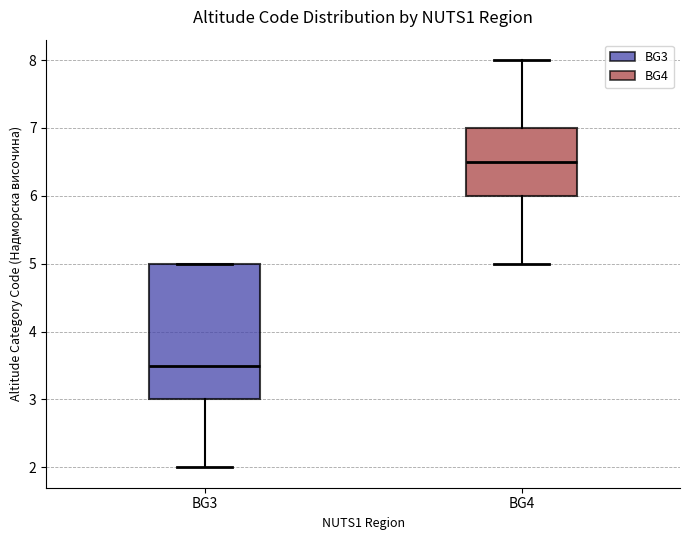

Which box's median line is the lowest?

BG3